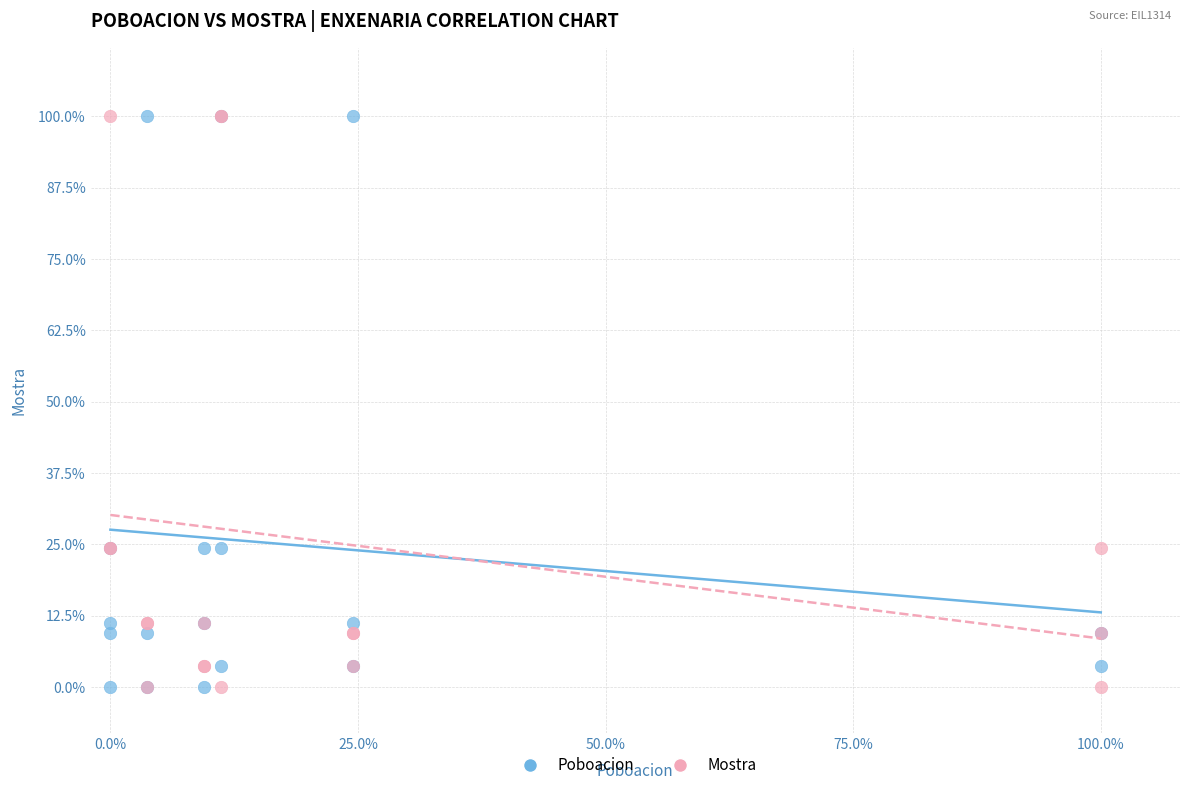

What are all the series names shown in the legend?

Poboacion, Mostra